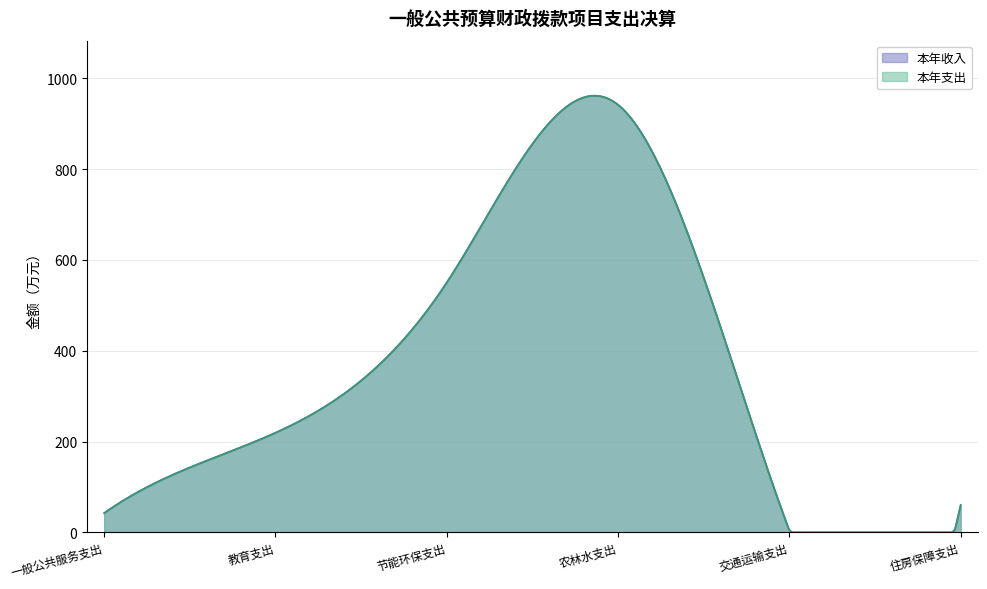

Approximately how many times larger is the value at 一般公共服务支出 compared to 住房保障支出?

0.7